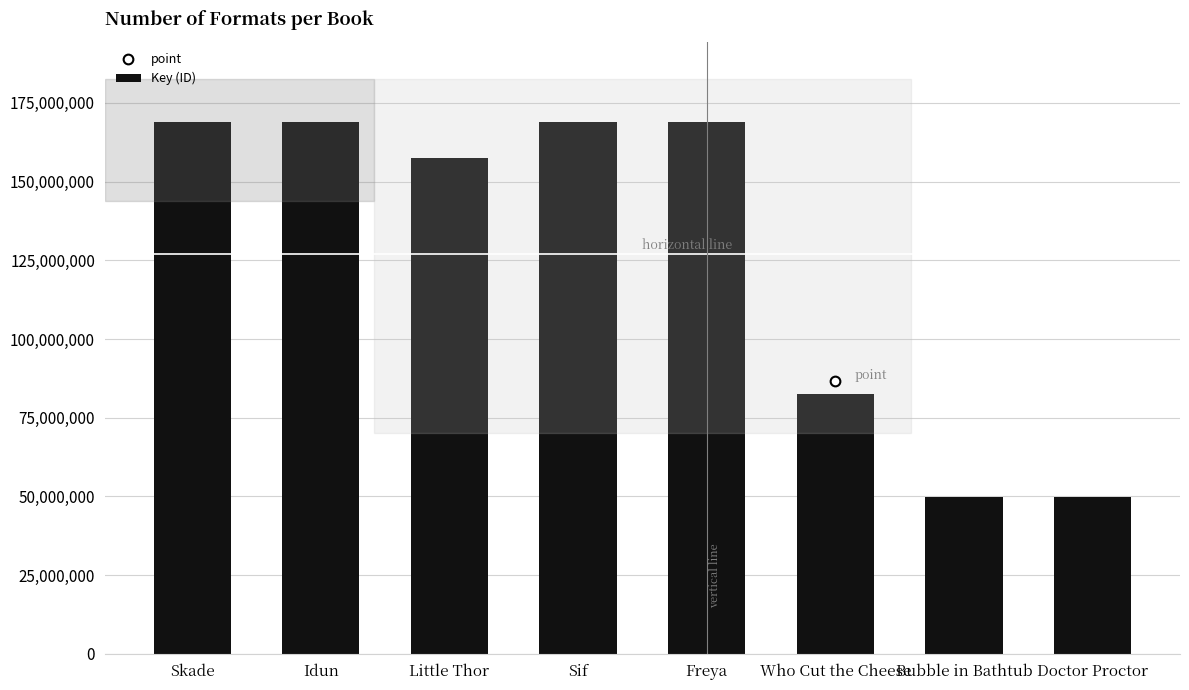

What position from the right is Freya?

4